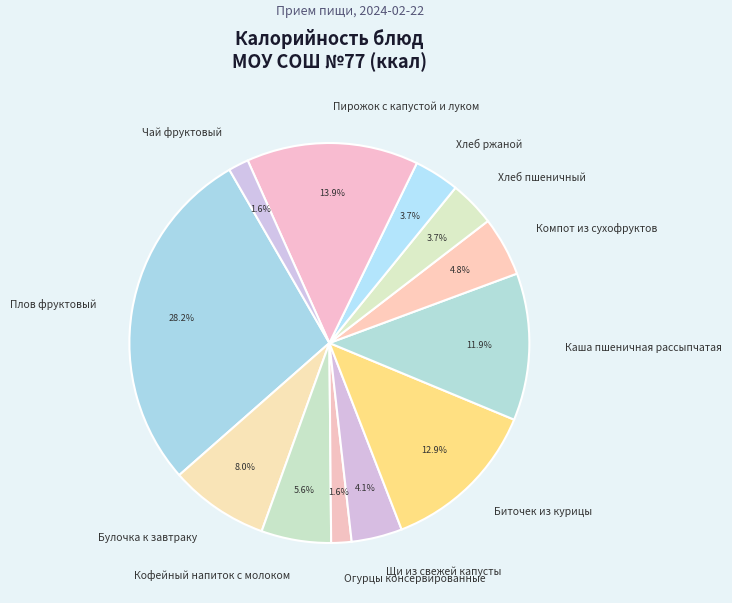

Which slice is the largest?

Плов фруктовый